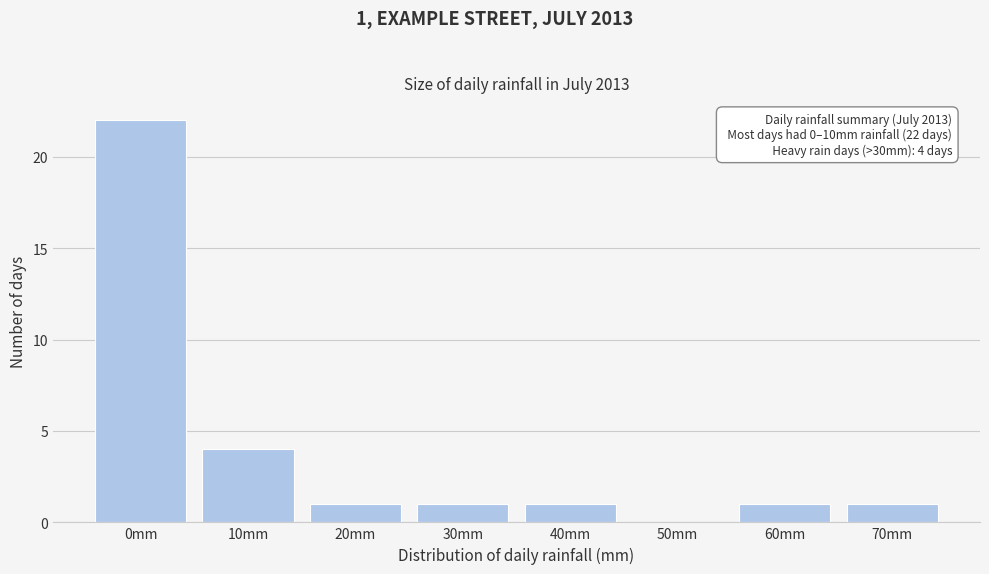

Reading left to right, extract all data points from this chart.

0mm=22	10mm=4	20mm=1	30mm=1	40mm=1	50mm=0	60mm=1	70mm=1